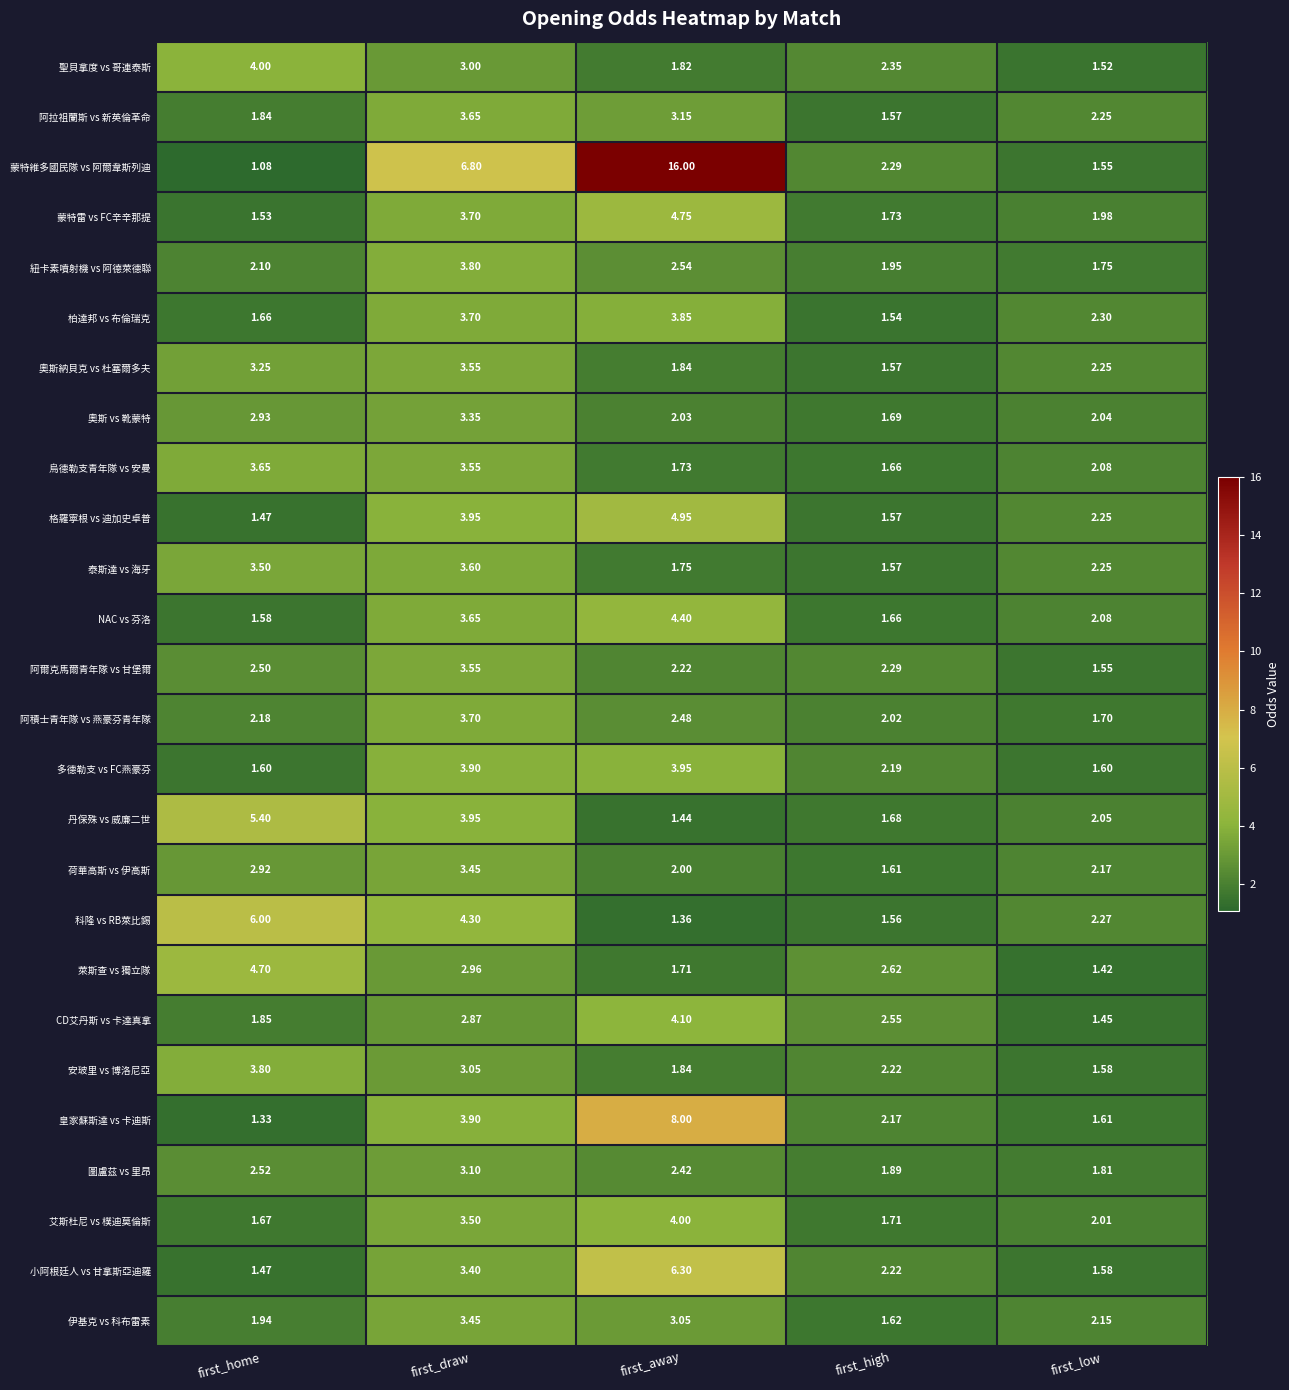

Is the value of 丹保殊 vs 威廉二世 at first_draw greater than the value of CD艾丹斯 vs 卡達真拿 at first_low?

Yes